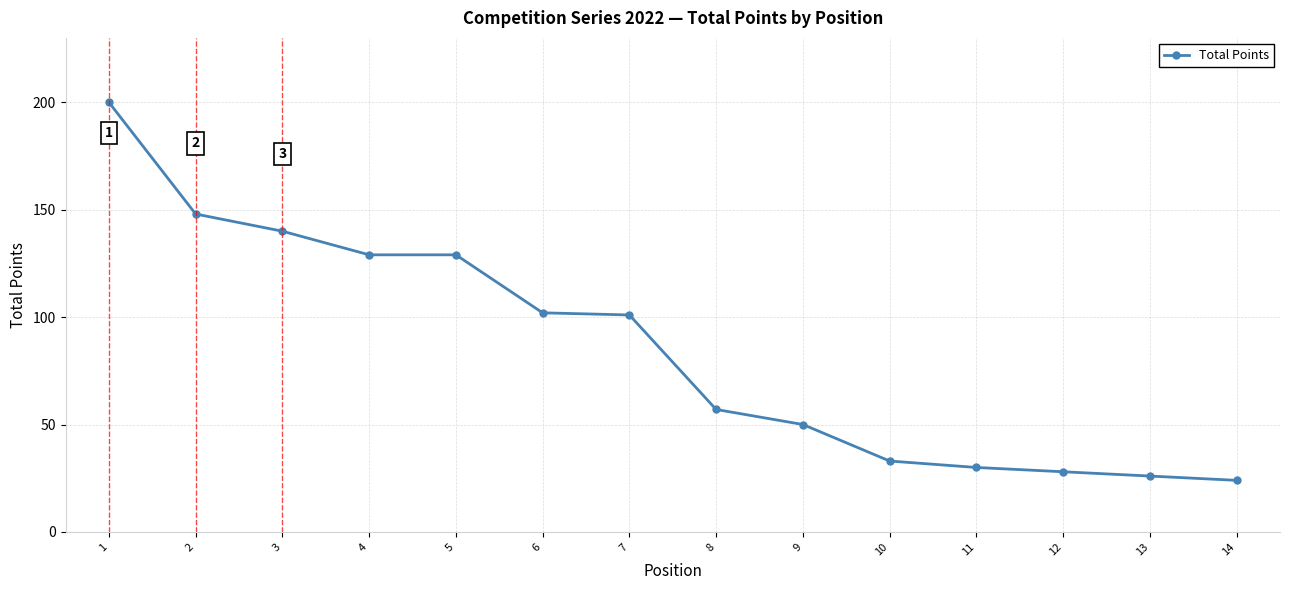

True or false: there are more than 2 points higher than both neighbors.

False